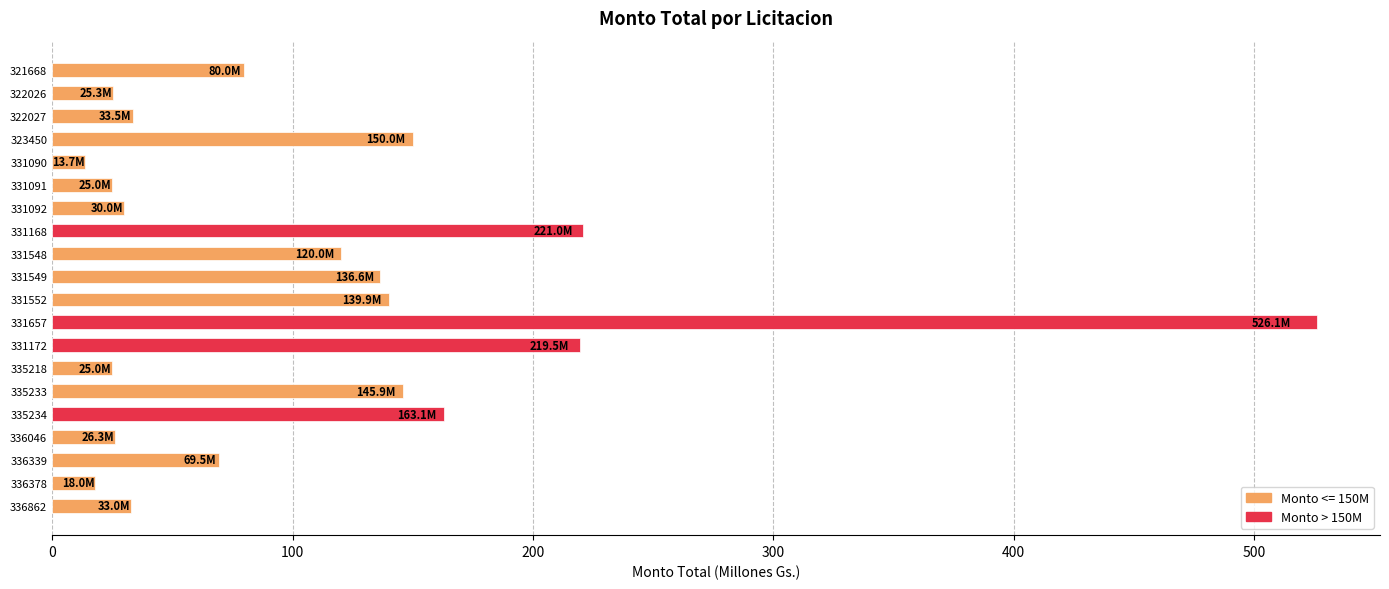

The chart shows a value of 933.3 at 331657. True or false?

False